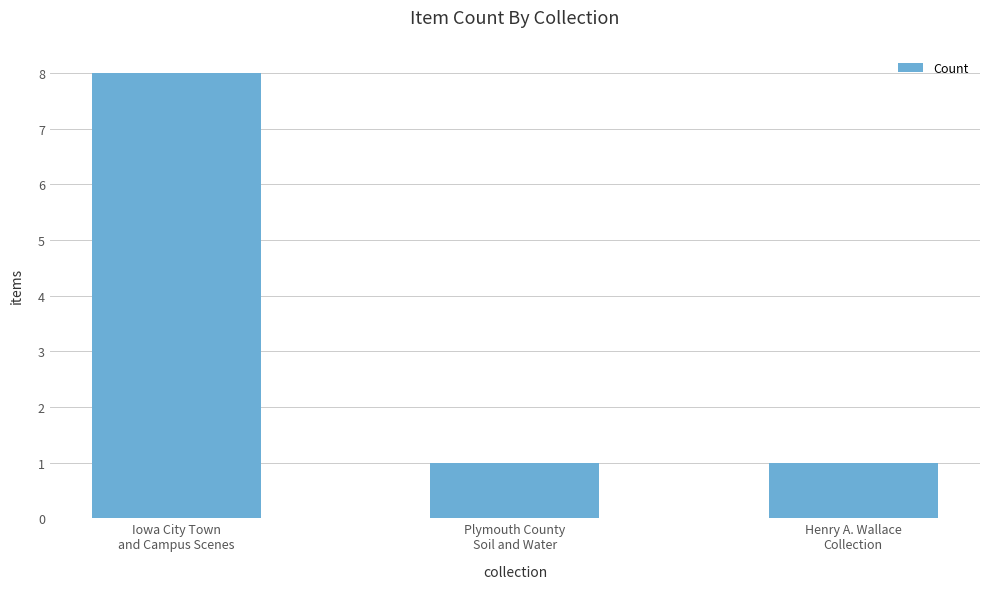

Does the chart contain stacked bars?

No